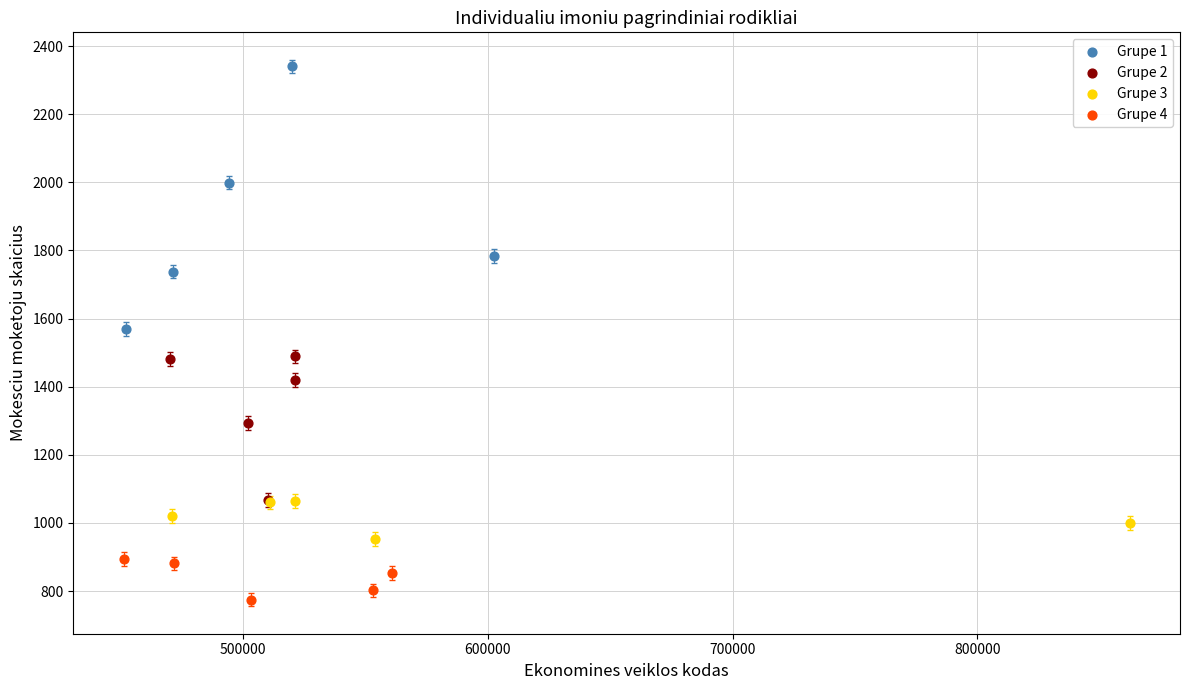

Which series reaches the maximum Y coordinate?

Grupe 1